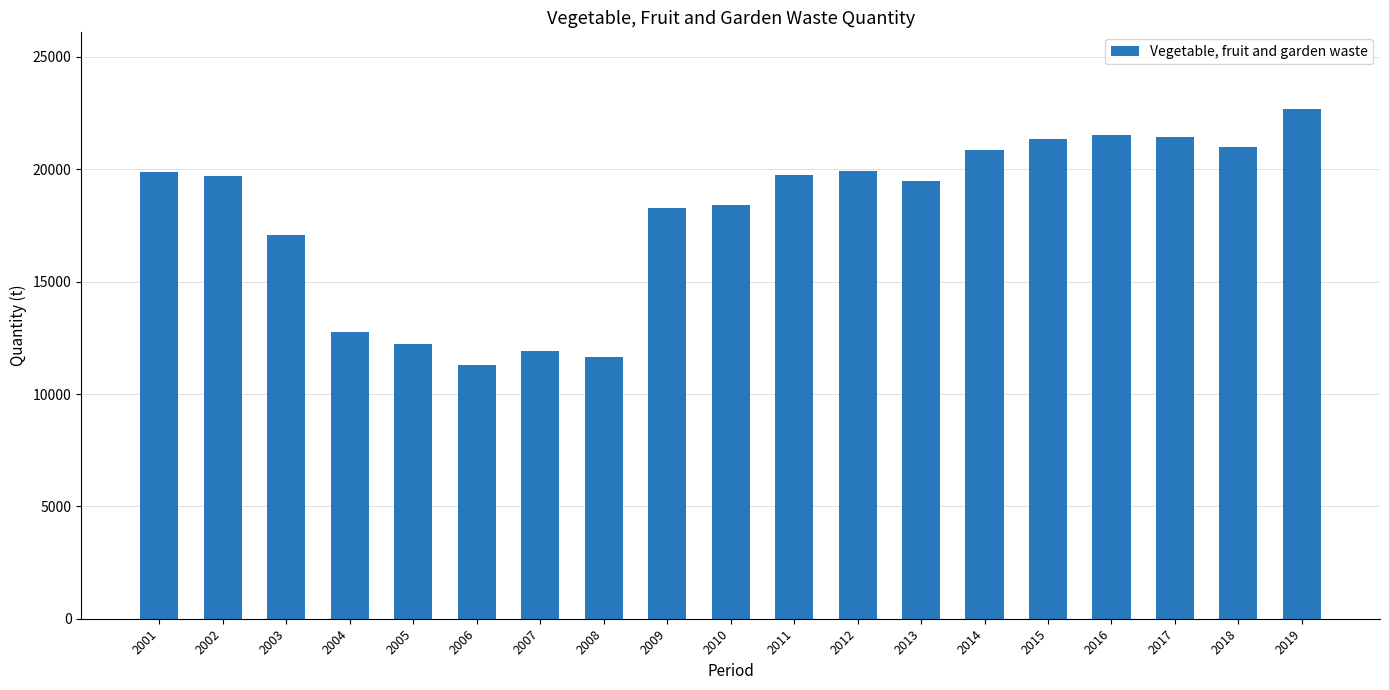

What is the sum of all values?

341228.0